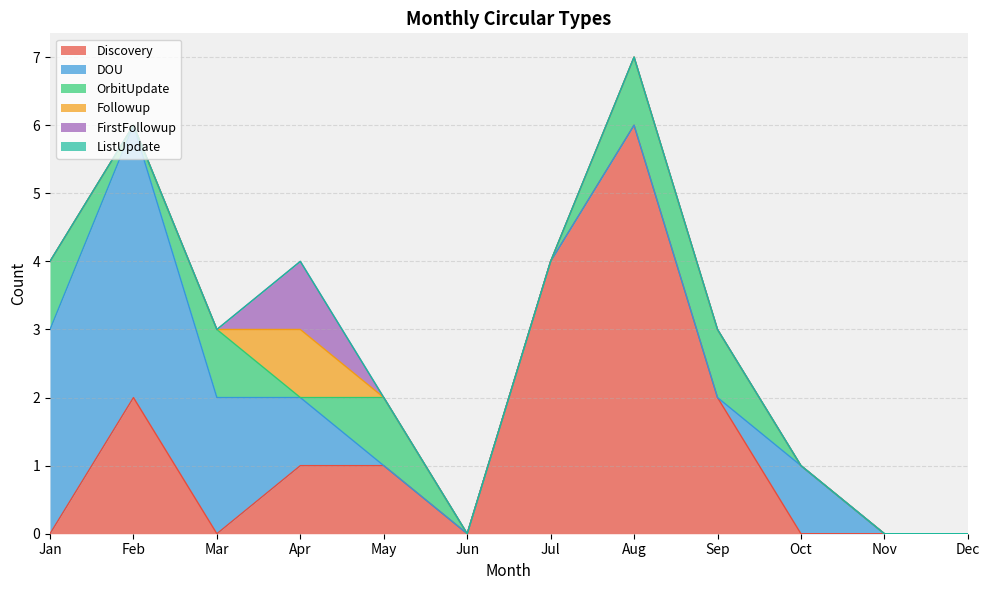

Which series has the largest total across all categories?

Discovery